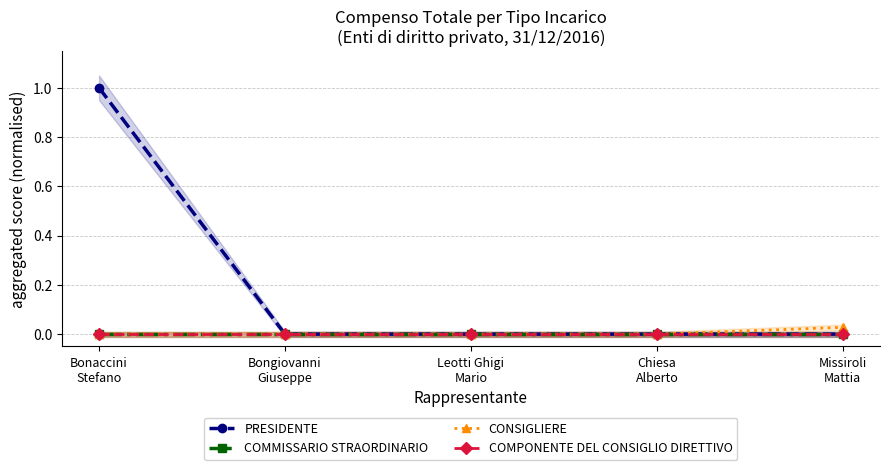

What is the label of the 3rd point from the left?

Leotti Ghigi
Mario